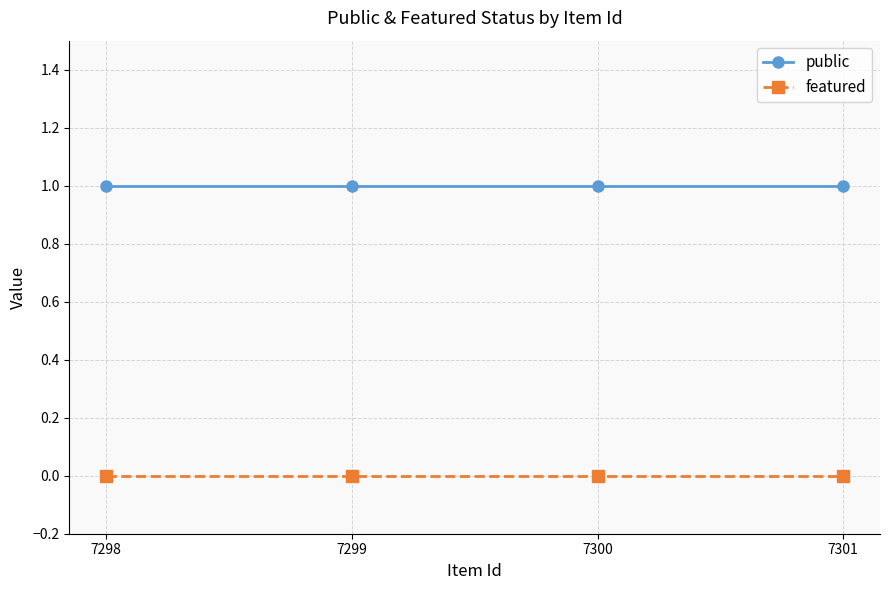

Reading left to right, transcribe all the data shown in this chart.

public: 7298=1	7299=1	7300=1	7301=1
featured: 7298=0	7299=0	7300=0	7301=0